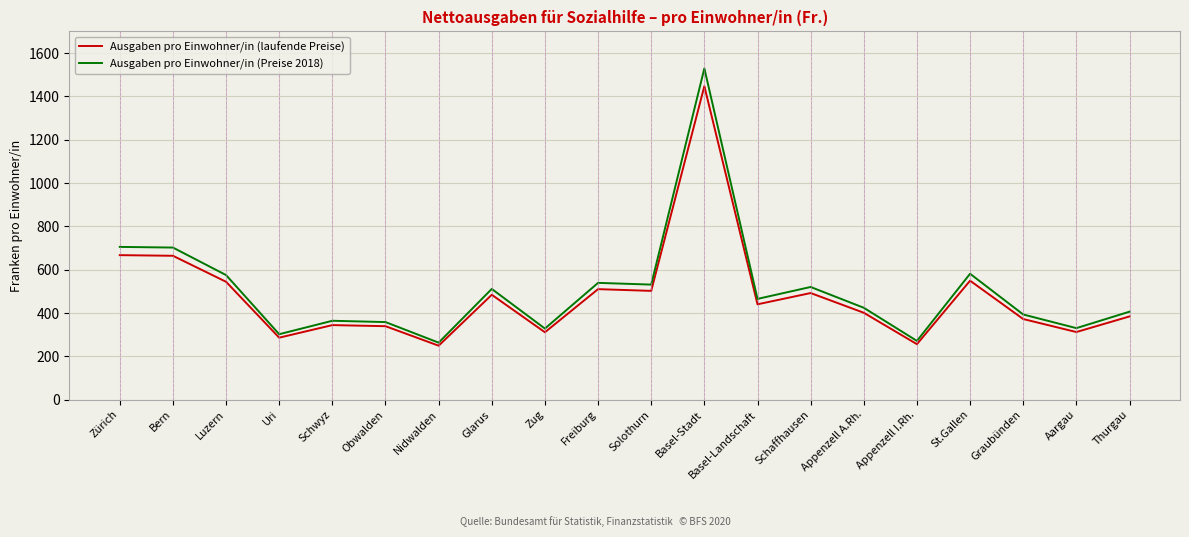

Is the value of Ausgaben pro Einwohner/in (laufende Preise) at Schwyz greater than the value of Ausgaben pro Einwohner/in (Preise 2018) at Luzern?

No